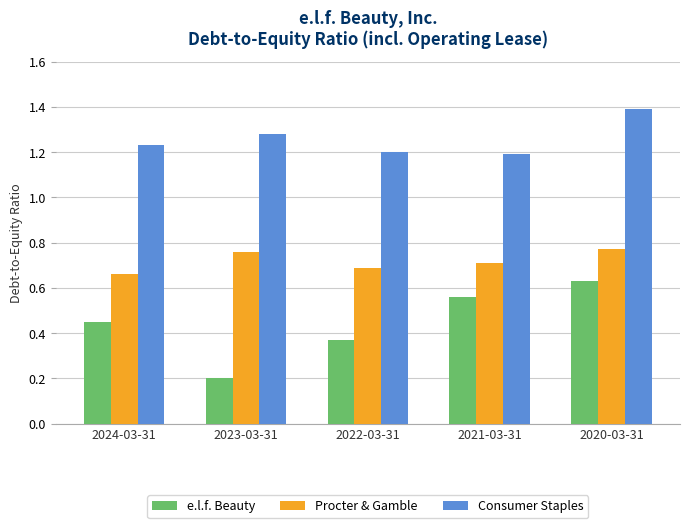

At which label does e.l.f. Beauty reach its peak?

2020-03-31